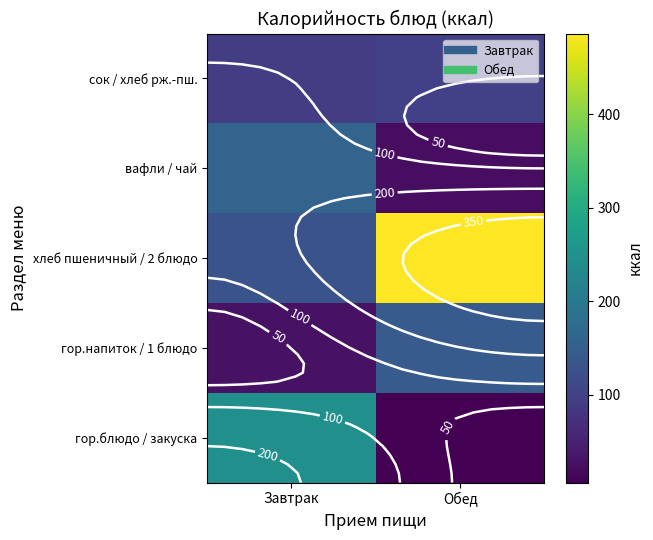

What is the difference between the вафли / чай values at Завтрак and Обед?

138.0